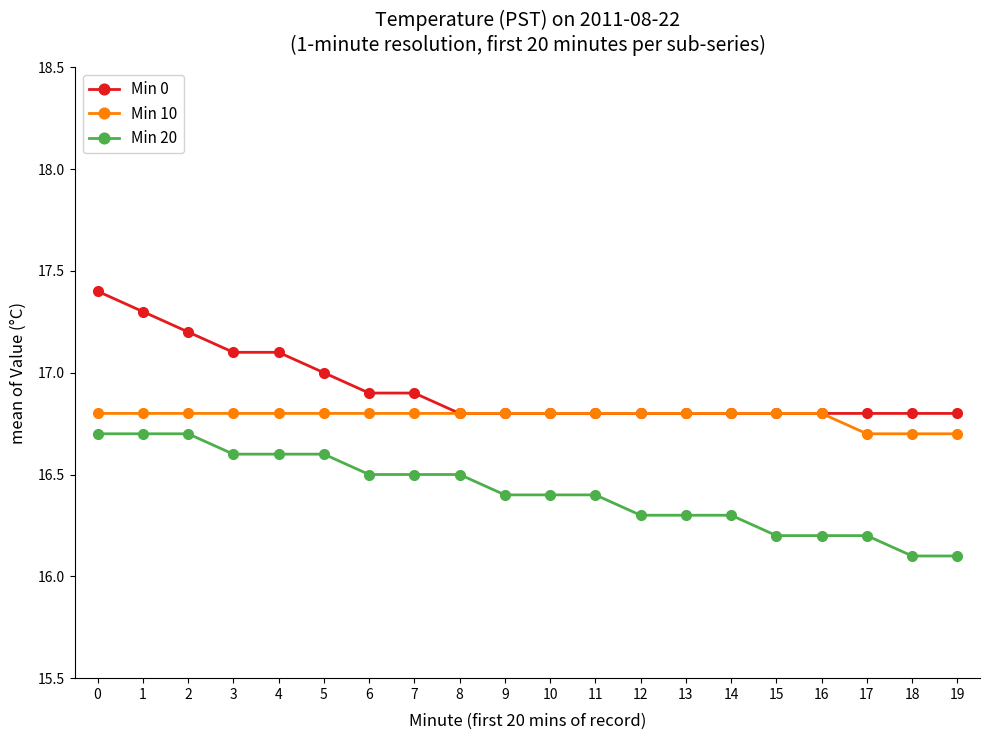

List the series in order of their peak value, lowest first.

Min 20, Min 10, Min 0